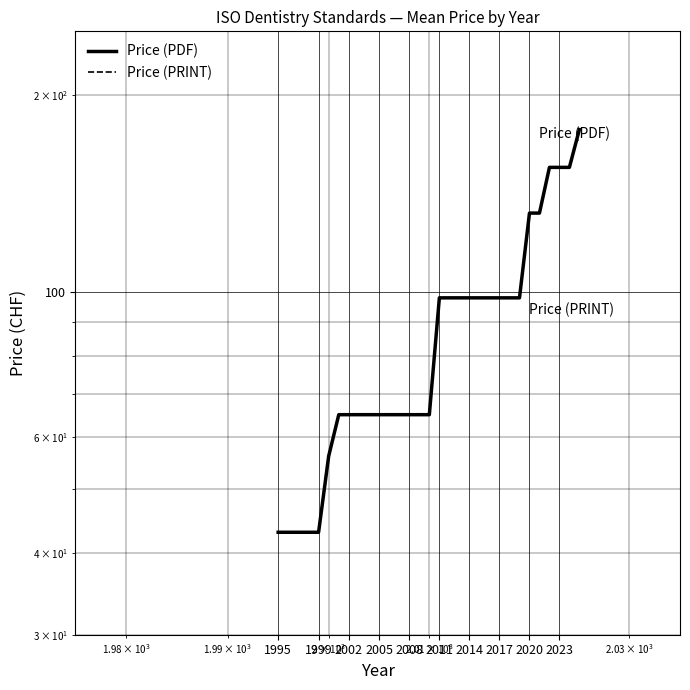

What is the difference between the second highest and minimum values in the Price (PDF) series?

112.0